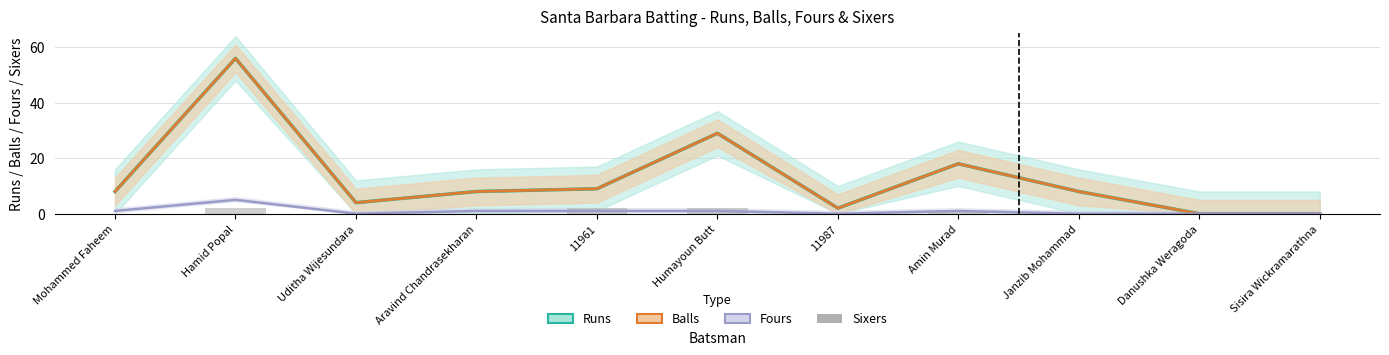

Where is Sixers nearest to the value 1?

Amin Murad